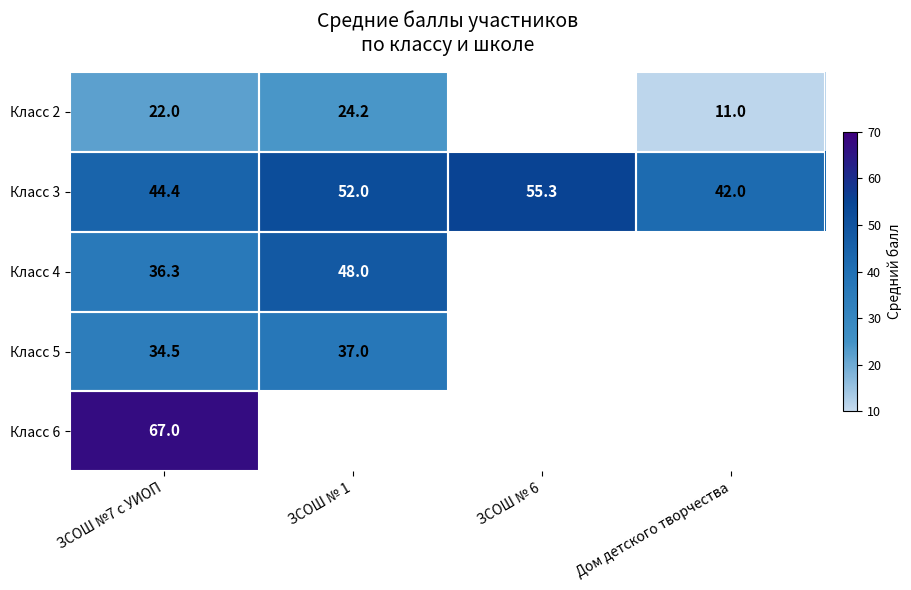

What is the total value across all series at ЗСОШ №7 с УИОП?

204.2